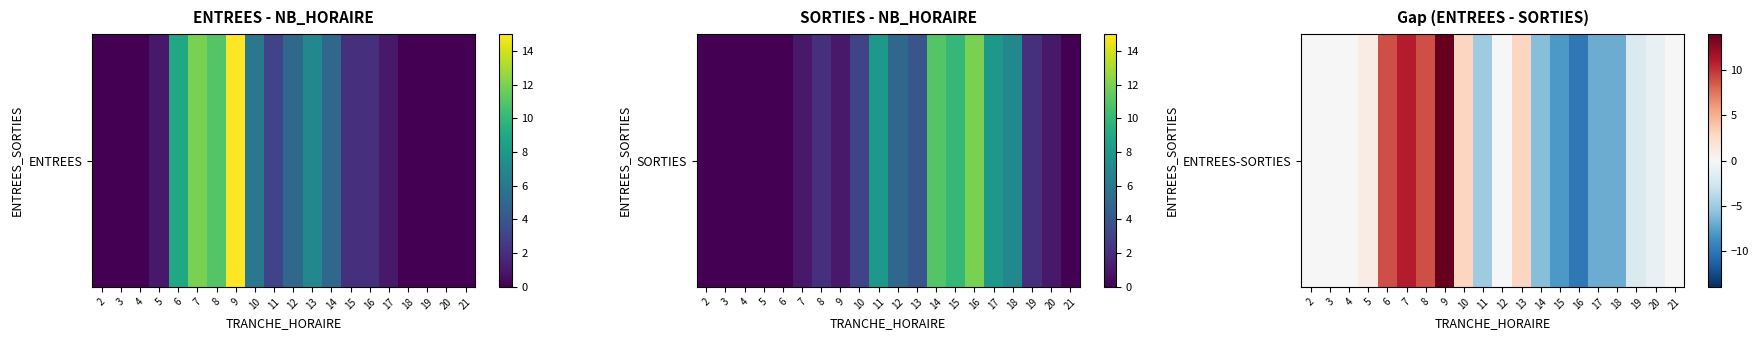

What is the sum of all values?

4